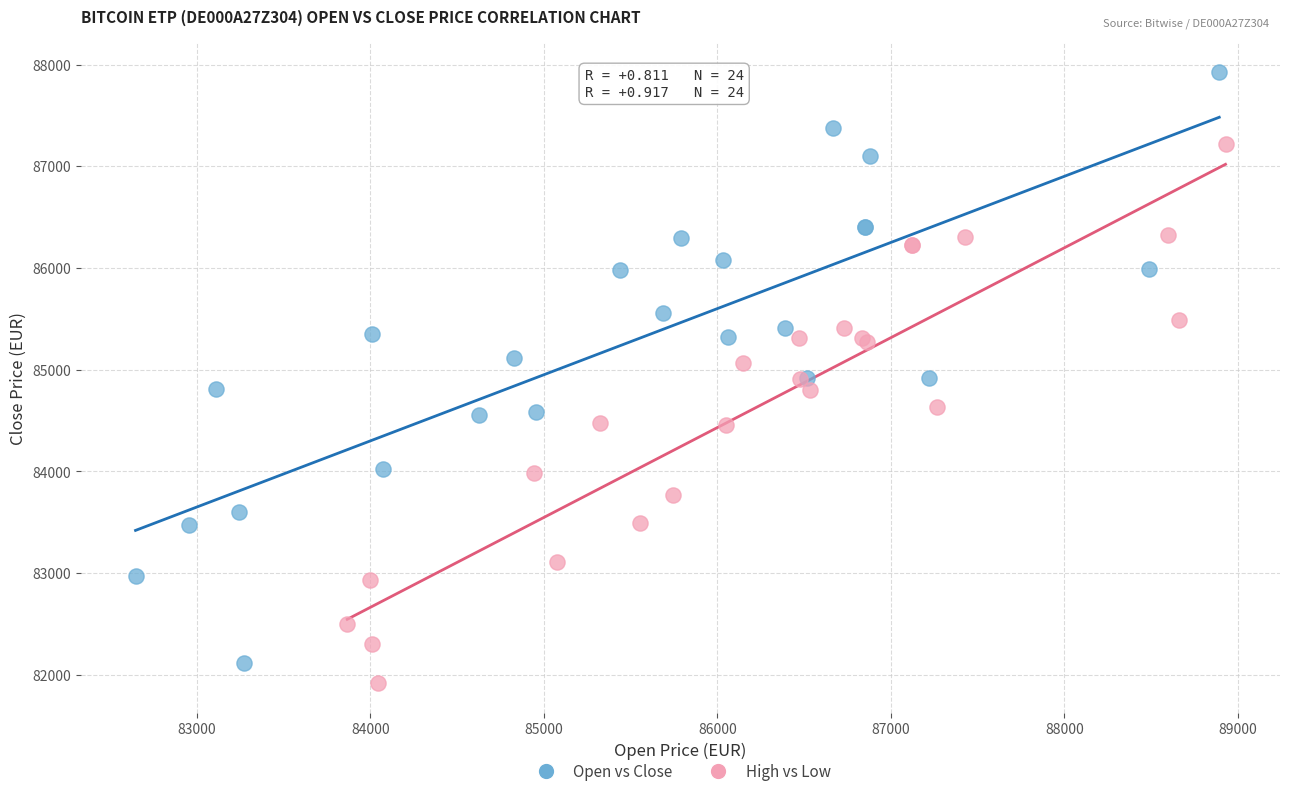

Which series reaches the minimum Y coordinate?

High vs Low